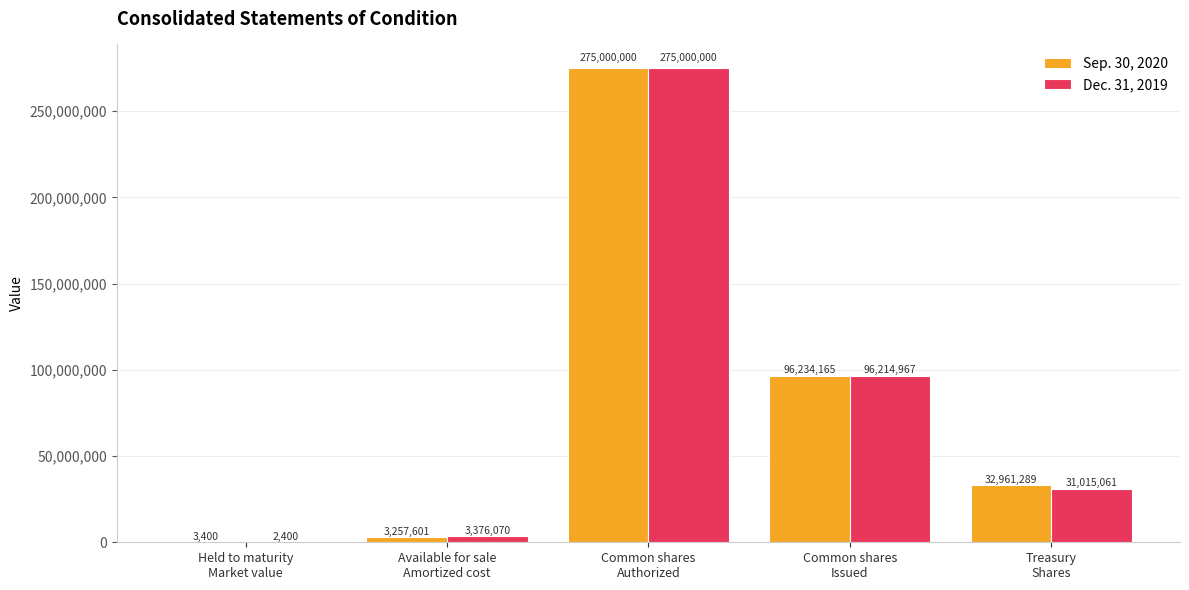

Which series has the largest total across all categories?

Sep. 30, 2020